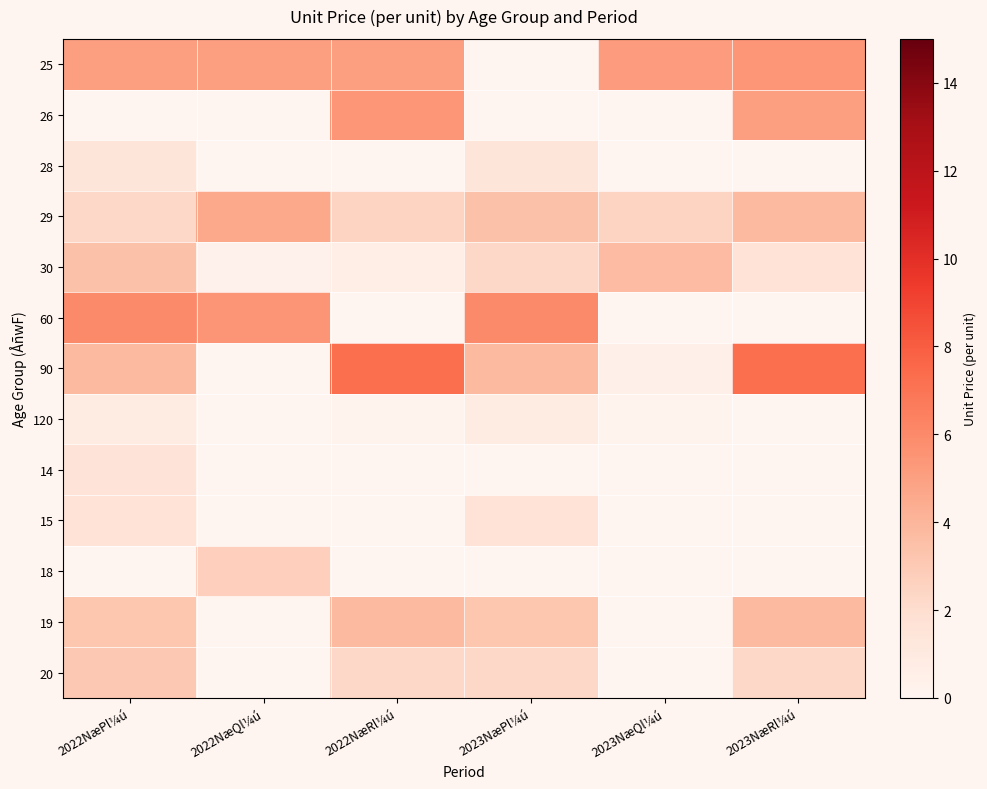

What is the total value across all series at 2022NæRl¼ú?

27.1